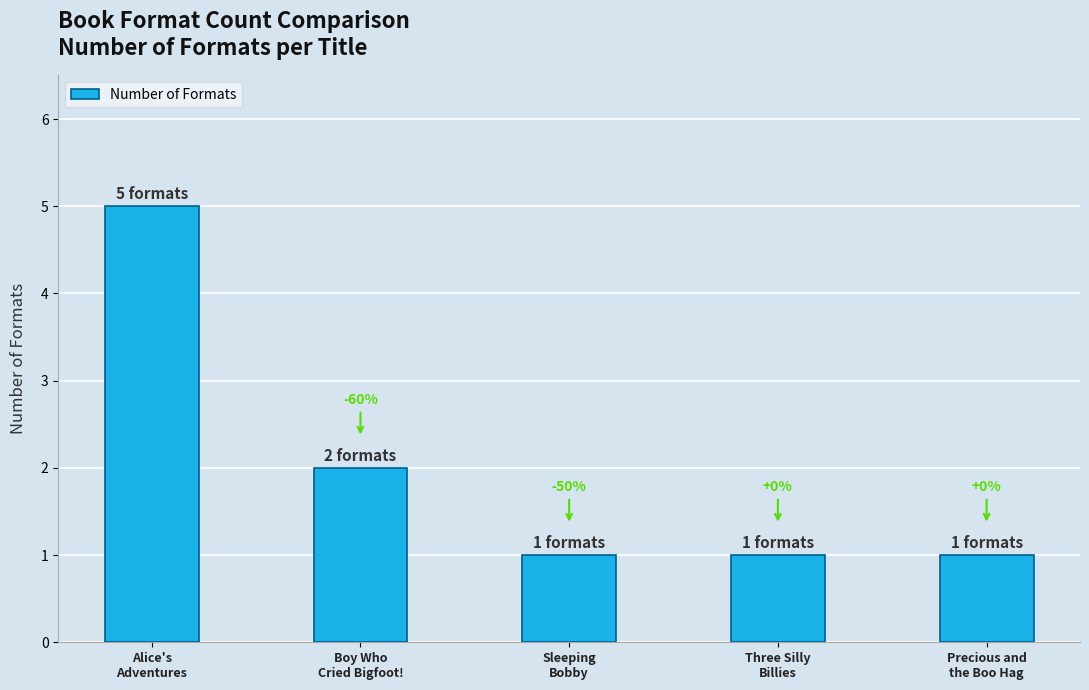

What is the approximate value at Three Silly
Billies?

1